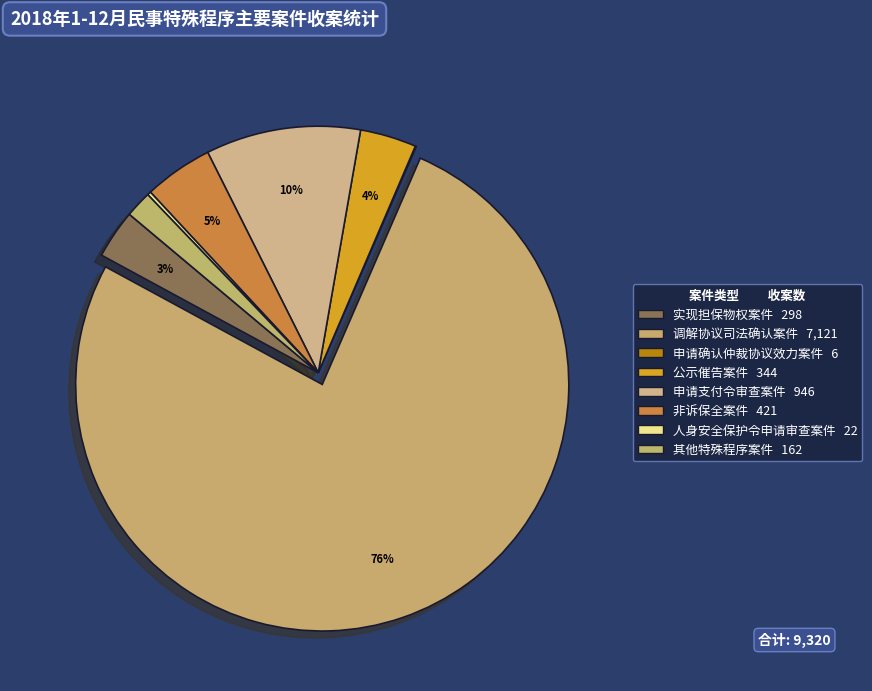

To the nearest percent, what percentage of the pie is 公示催告案件?

4%